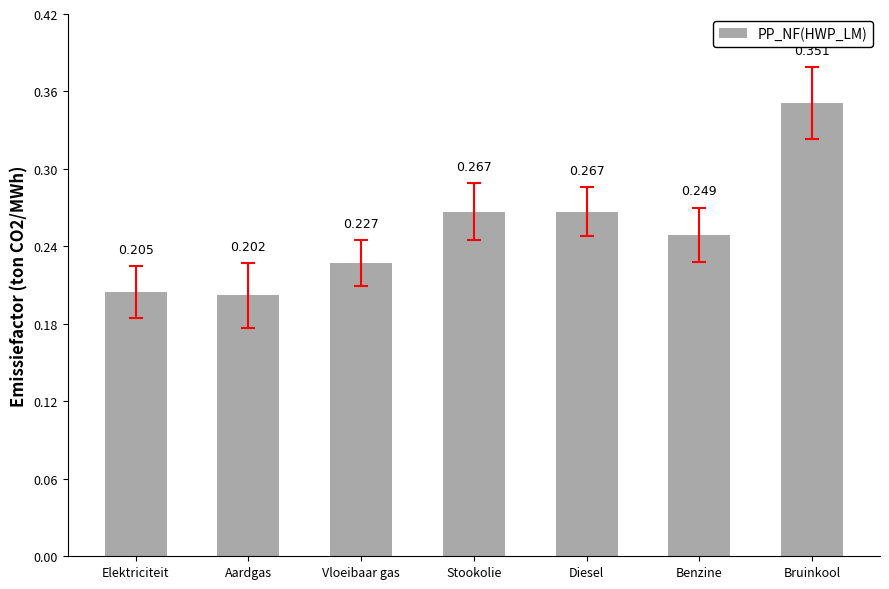

What is the label of the 7th bar from the right?

Elektriciteit